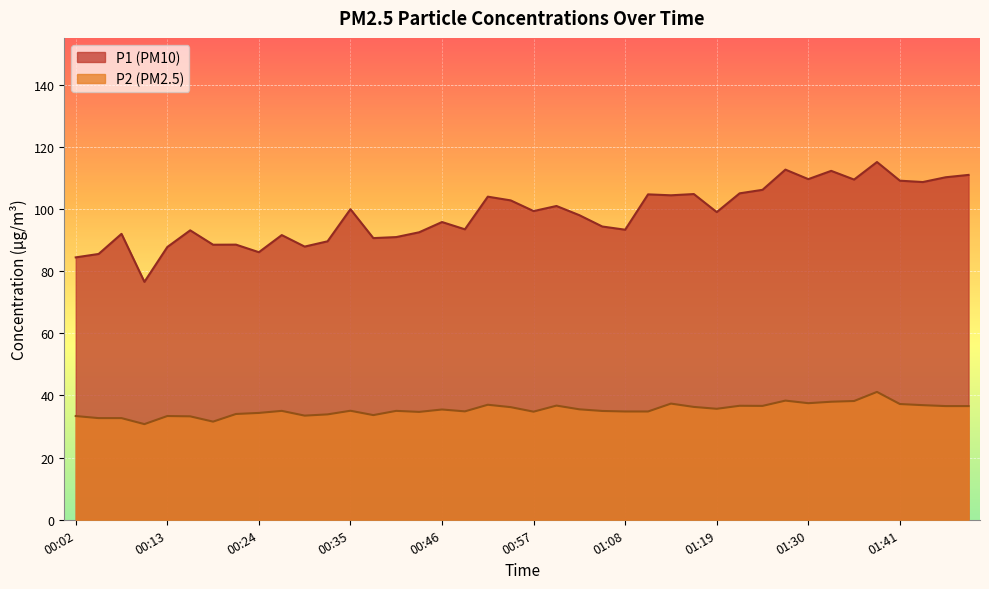

What is the label of the 28th point from the left?

01:16